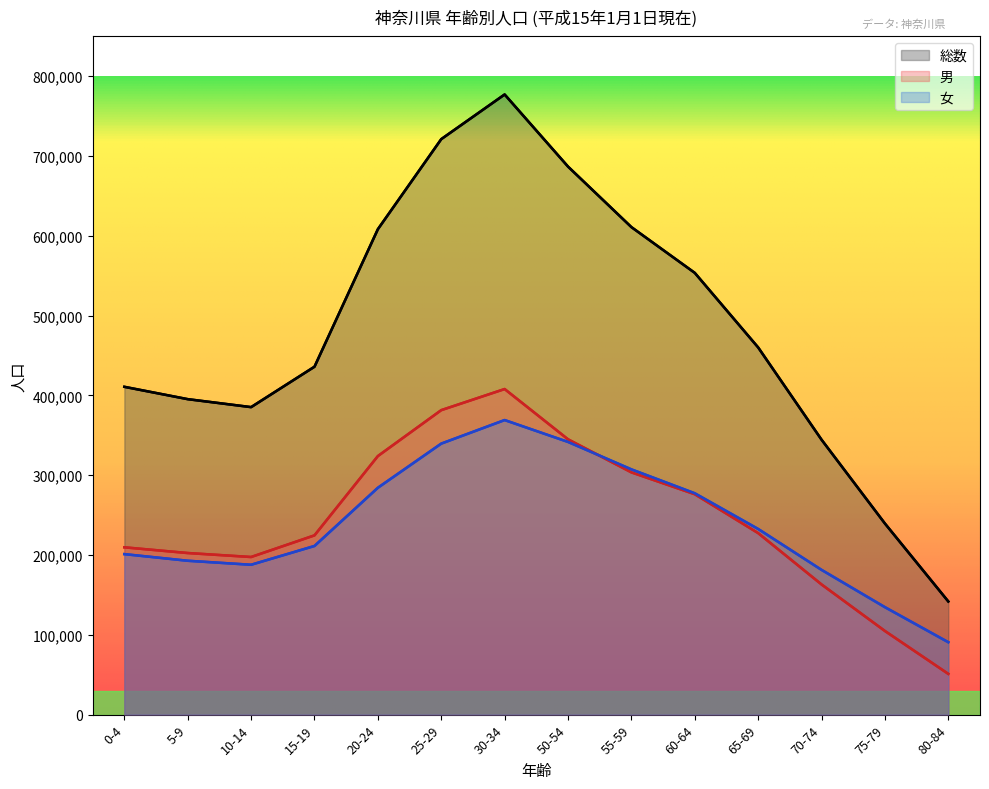

True or false: 男 and 女 cross at least once.

True